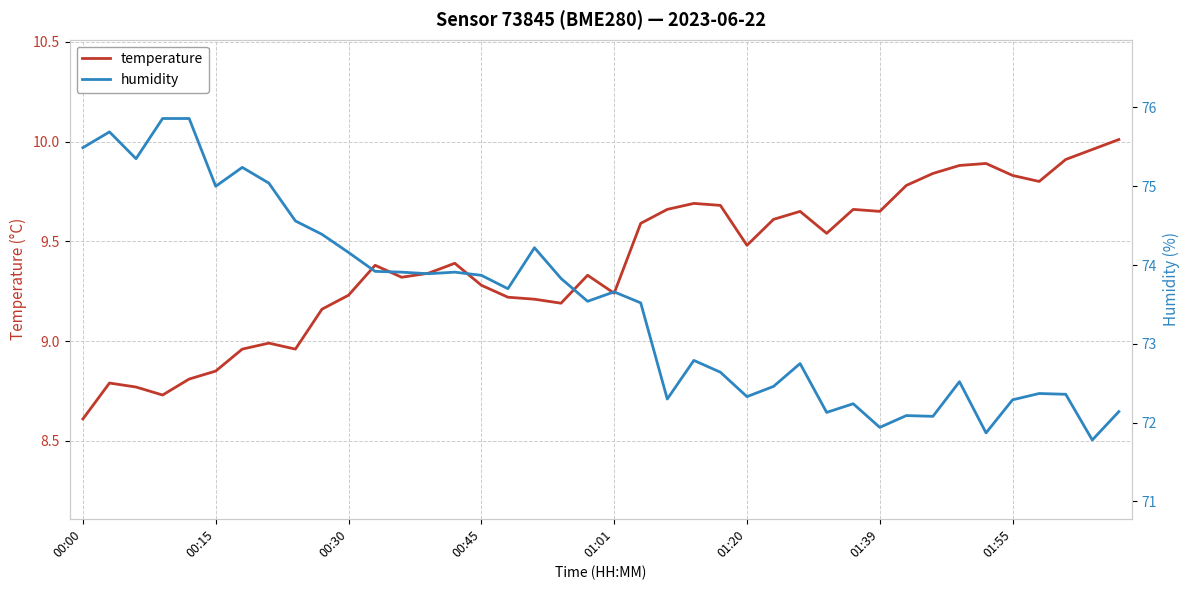

At which label does temperature reach its minimum?

00:00